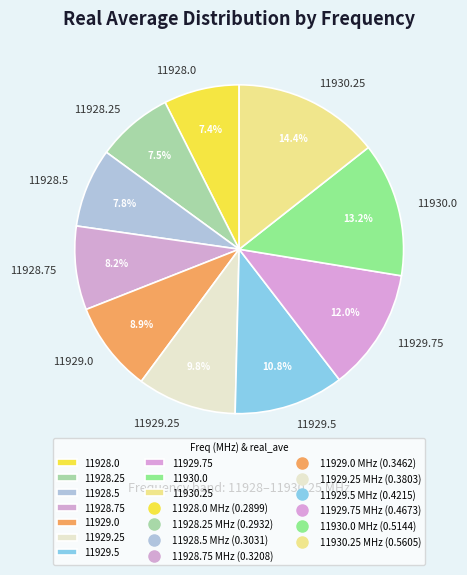

Which has a higher value, 11930.0 or 11929.25?

11930.0